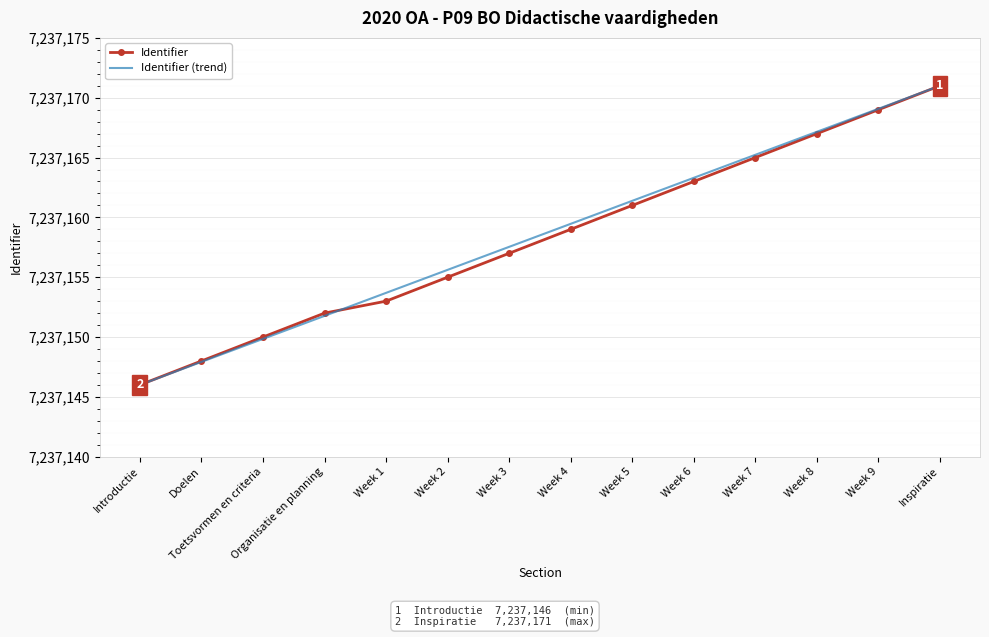

Is the value of Identifier at Week 2 greater than the value of Identifier (trend) at Week 9?

No